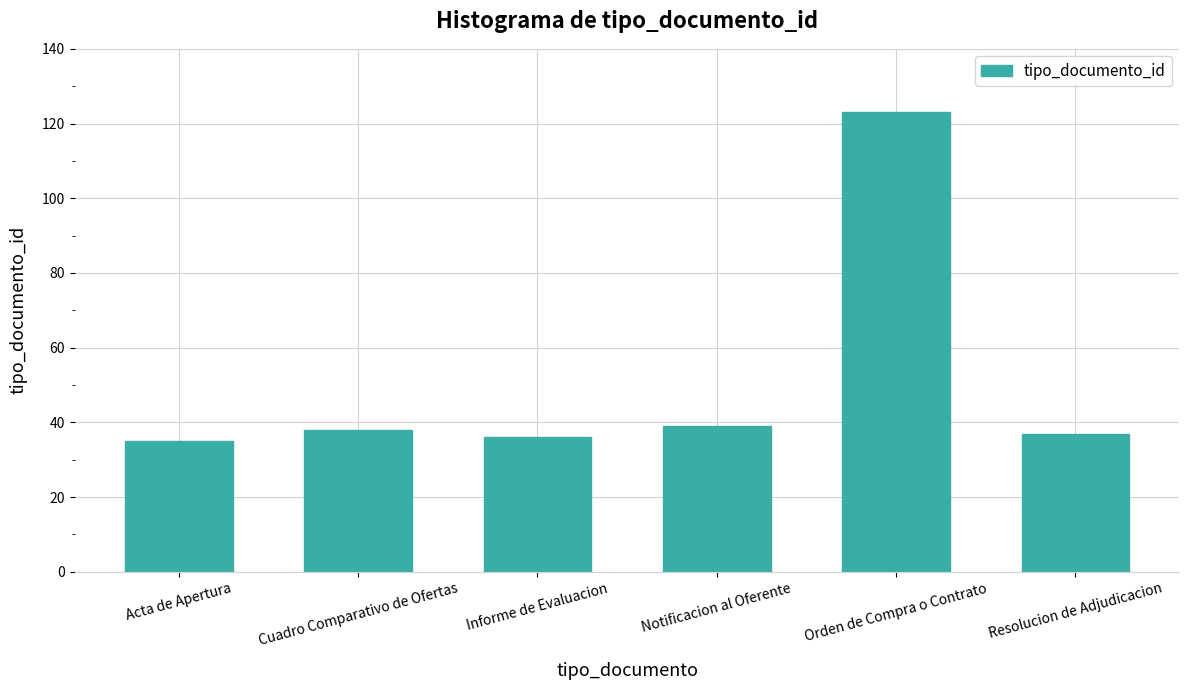

What is the maximum value shown in the chart?

123